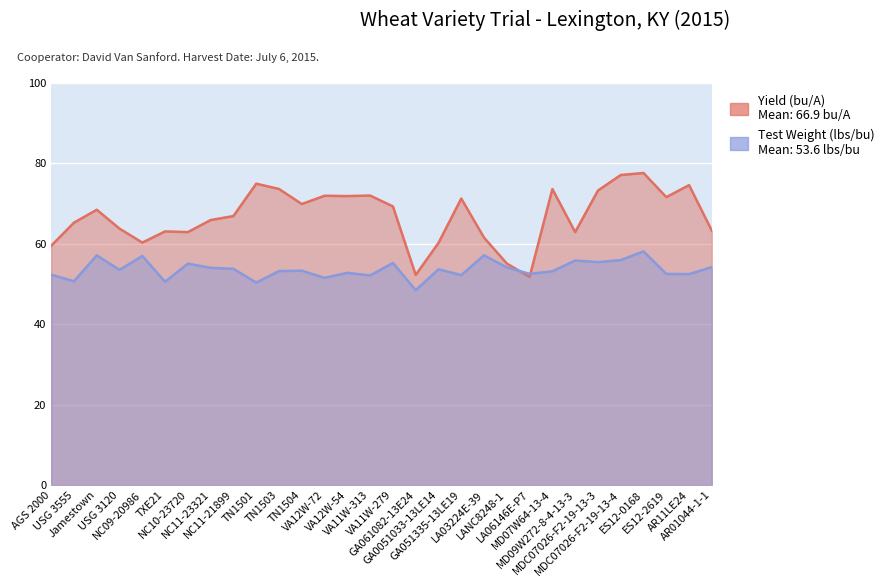

Reading left to right, list all the values displayed in this chart.

Yield (bu/A): AGS 2000=59.5	USG 3555=65.3	Jamestown=68.5	USG 3120=63.8	NC09-20986=60.3	TXE21=63.1	NC10-23720=62.9	NC11-23321=65.9	NC11-21899=66.9	TN1501=75.0	TN1503=73.6	TN1504=69.9	VA12W-72=72.0	VA12W-54=71.9	VA11W-313=72.0	VA11W-279=69.3	GA061082-13E24=52.2	GA0051033-13LE14=60.2	GA051335-13LE19=71.3	LA03224E-39=61.5	LANC8248-1=55.1	LA06146E-P7=51.8	MD07W64-13-4=73.6	MD09W272-8-4-13-3=62.9	MDC07026-F2-19-13-3=73.2	MDC07026-F2-19-13-4=77.1	ES12-0168=77.6	ES12-2619=71.6	AR11LE24=74.6	AR01044-1-1=63.2
Test Weight (lbs/bu): AGS 2000=52.3	USG 3555=50.7	Jamestown=57.1	USG 3120=53.5	NC09-20986=57.0	TXE21=50.5	NC10-23720=55.1	NC11-23321=54.0	NC11-21899=53.8	TN1501=50.4	TN1503=53.2	TN1504=53.3	VA12W-72=51.5	VA12W-54=52.8	VA11W-313=52.1	VA11W-279=55.2	GA061082-13E24=48.5	GA0051033-13LE14=53.7	GA051335-13LE19=52.2	LA03224E-39=57.1	LANC8248-1=54.1	LA06146E-P7=52.5	MD07W64-13-4=53.2	MD09W272-8-4-13-3=55.8	MDC07026-F2-19-13-3=55.4	MDC07026-F2-19-13-4=55.9	ES12-0168=58.1	ES12-2619=52.5	AR11LE24=52.5	AR01044-1-1=54.2